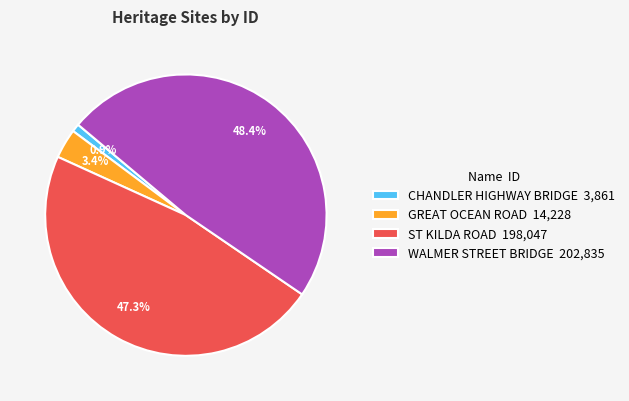

What percentage is the ST KILDA ROAD slice, to the nearest percent?

47%